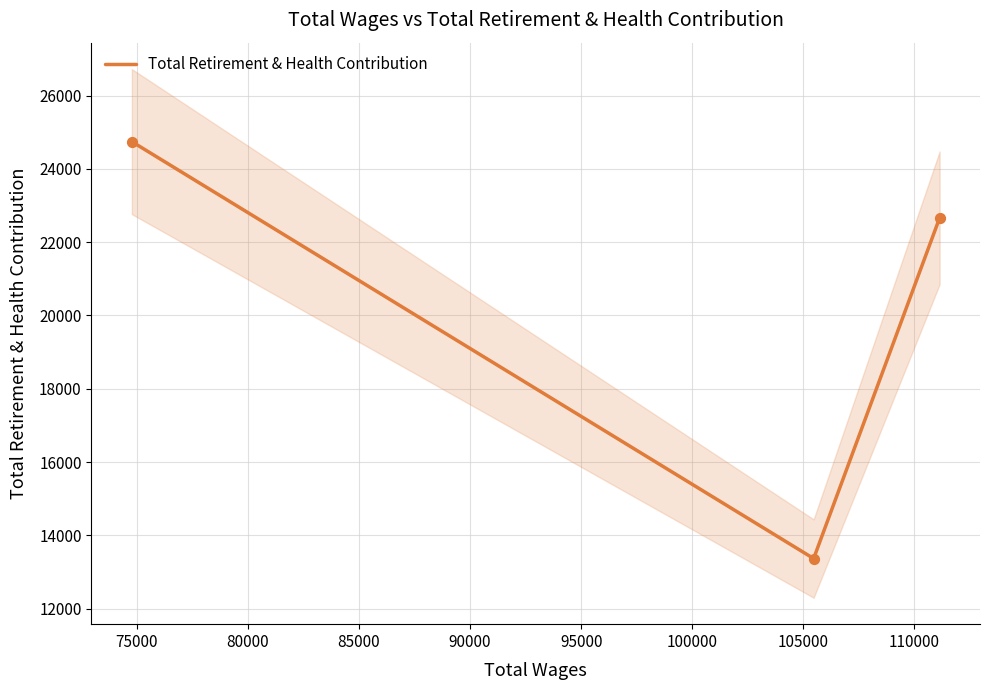

What is the lowest value of the Total Retirement & Health Contribution series?

13367